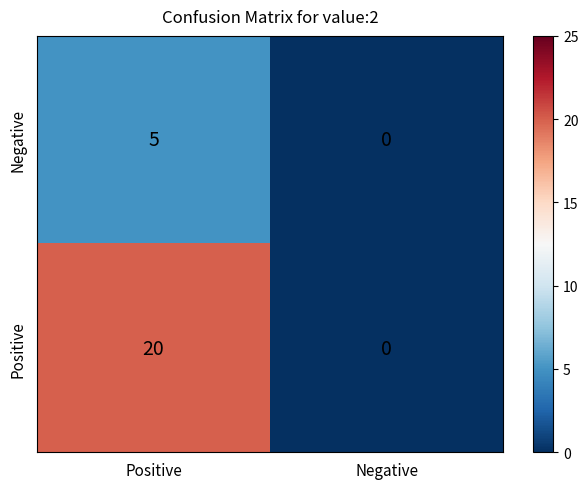

Reading left to right, extract all data points from this chart.

Negative: 5	0
Positive: 20	0